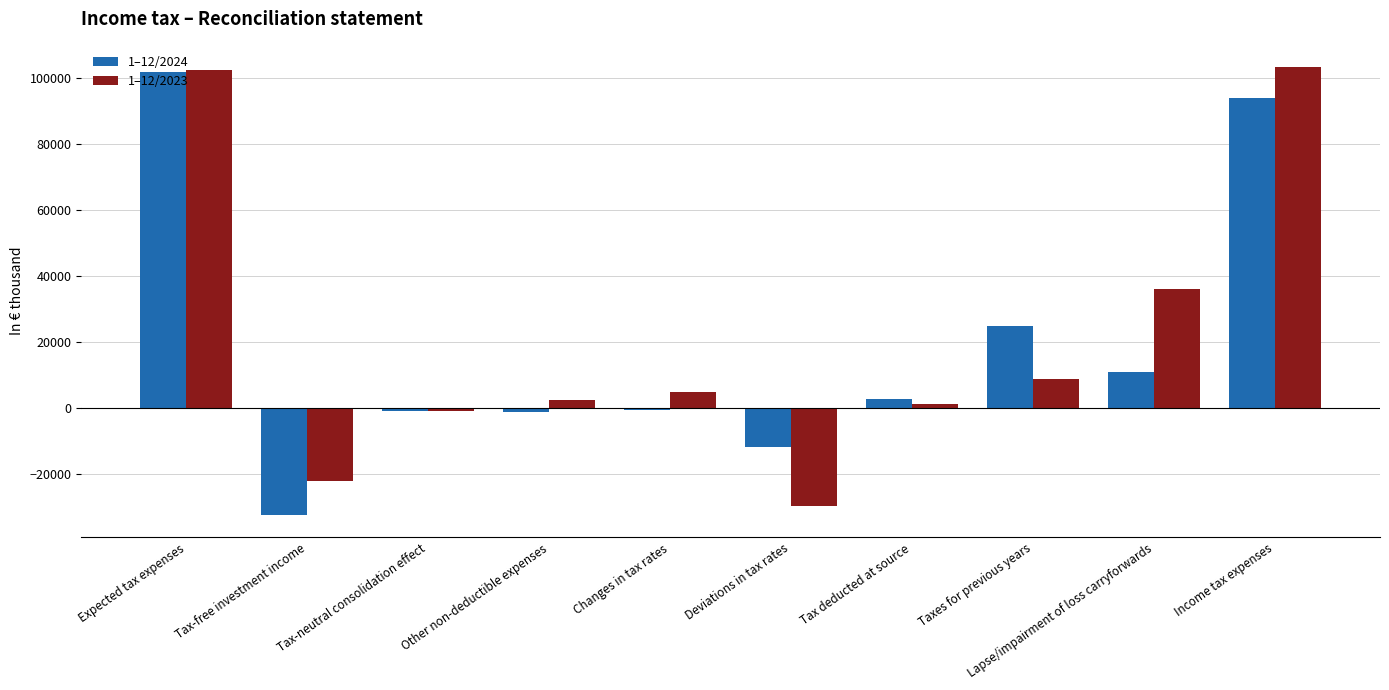

At how many categories does at least one series exceed 31332?

3